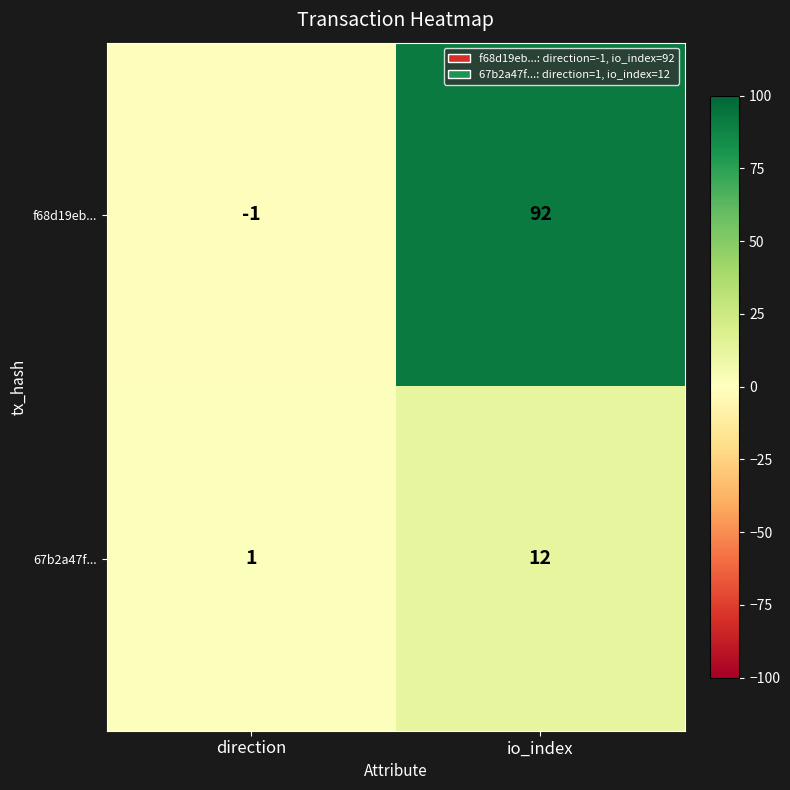

Reading right to left, list all the values displayed in this chart.

f68d19eb...: io_index=92	direction=-1
67b2a47f...: io_index=12	direction=1